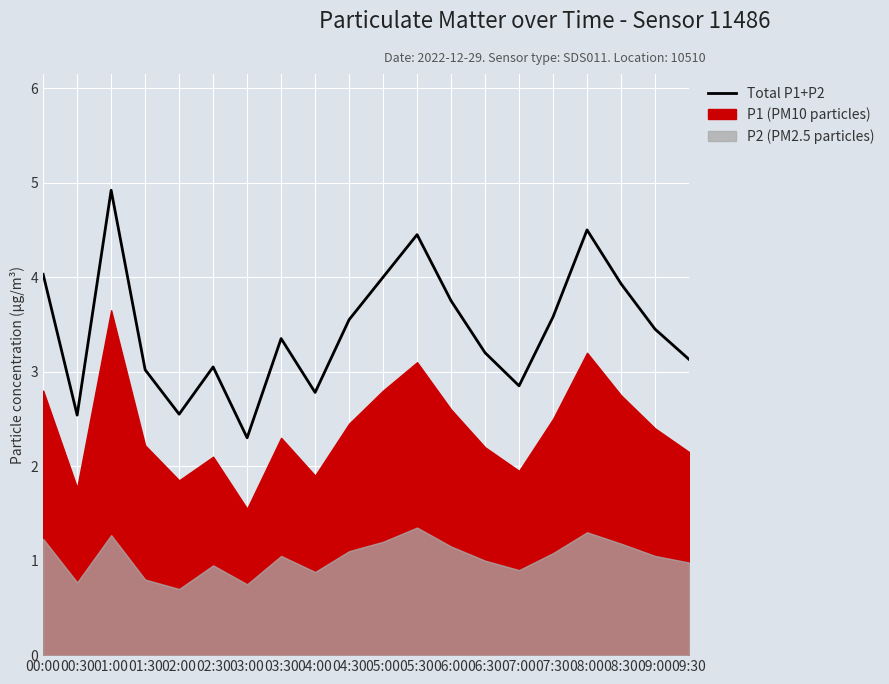

Read the value at 05:30.

4.5